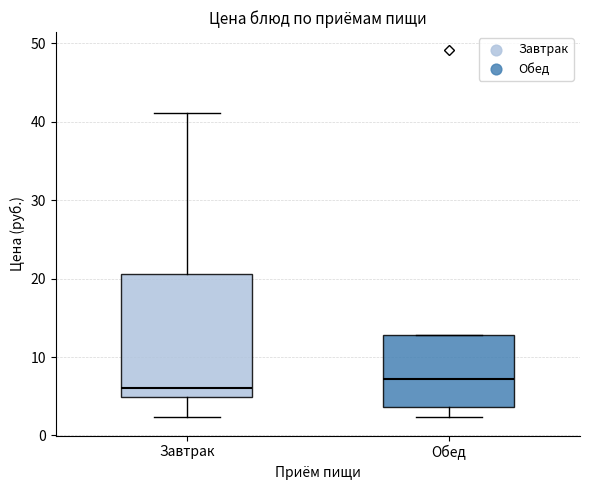

Which box's median line is the highest?

Обед